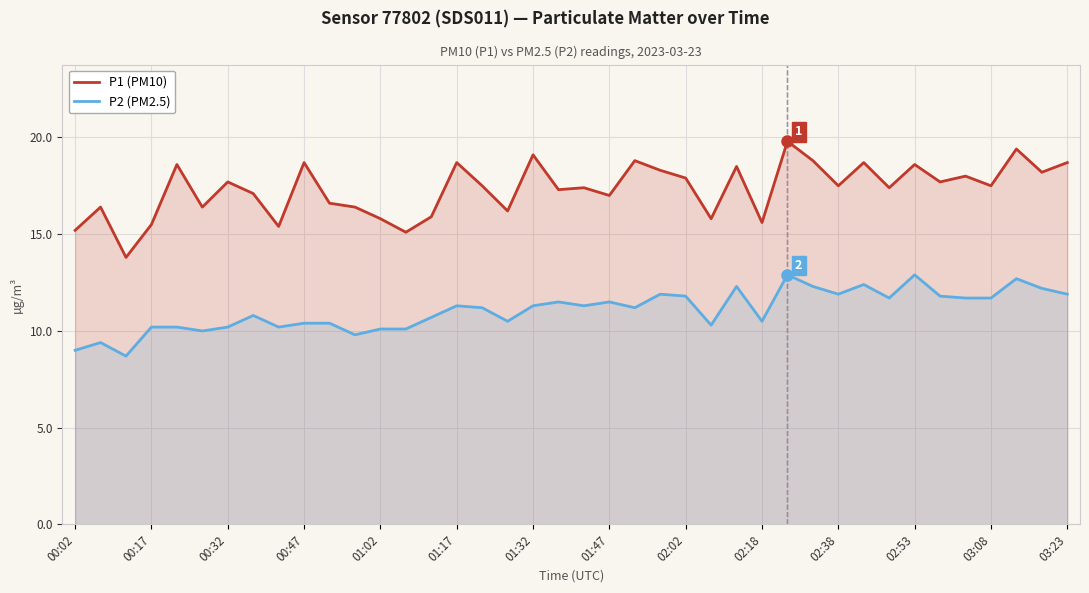

Count the number of data series in this chart.

2